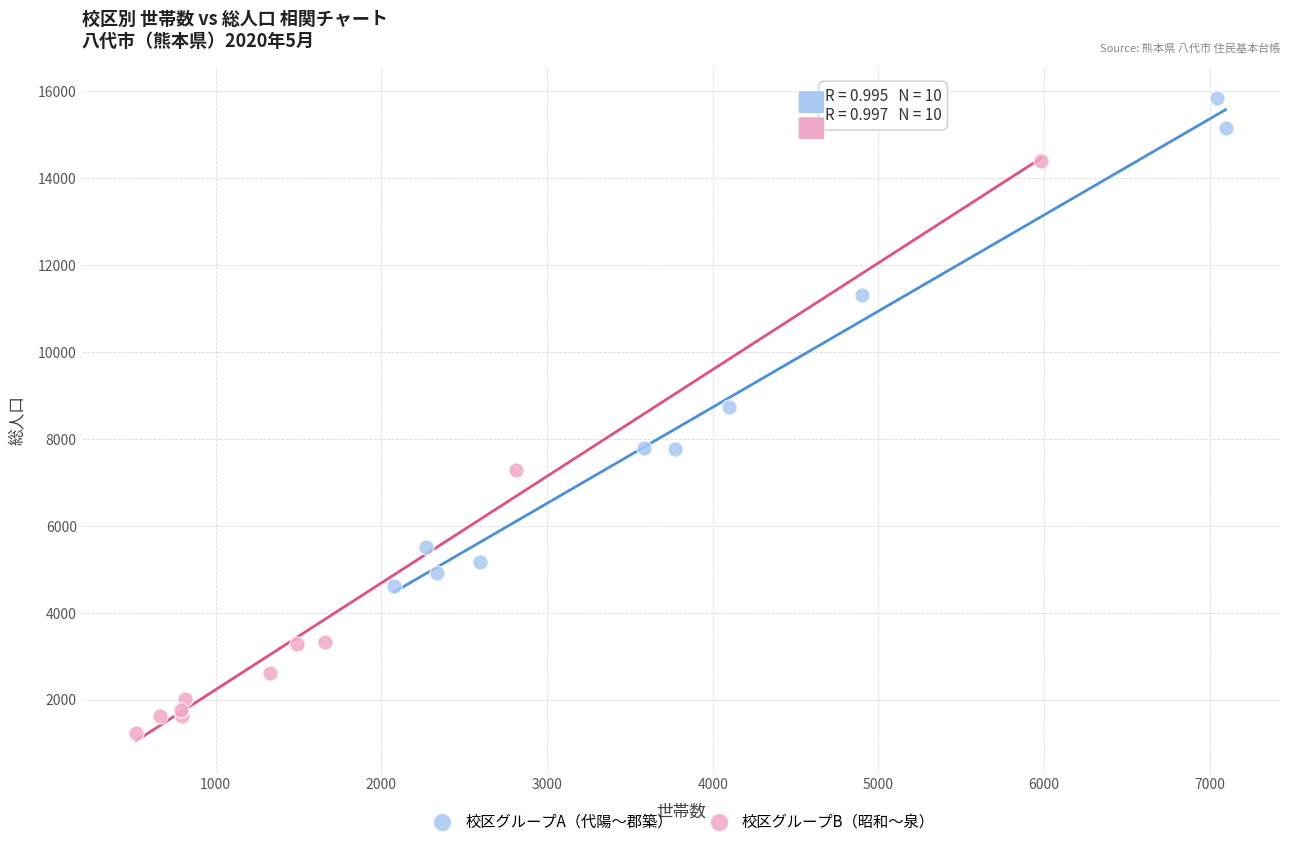

Which series has the largest Y range (max minus min)?

校区グループB（昭和〜泉）